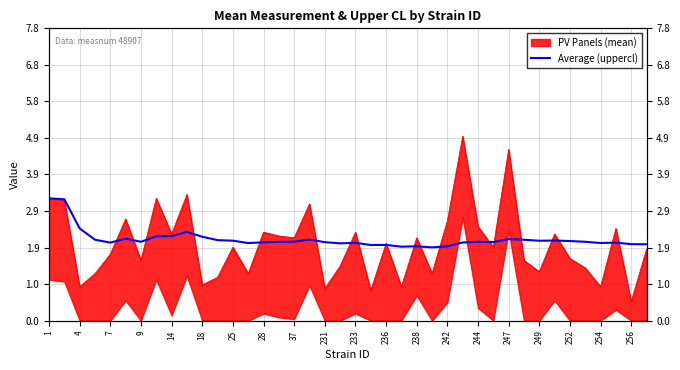

The chart shows a value of 1.0 at 18. True or false?

False